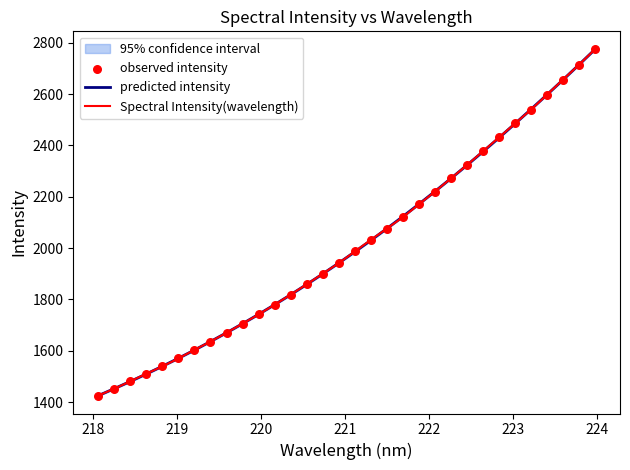

What are all the series names shown in the legend?

predicted intensity, Spectral Intensity(wavelength), observed intensity